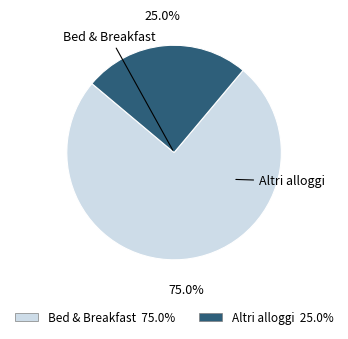

How many slices are in this pie chart?

2